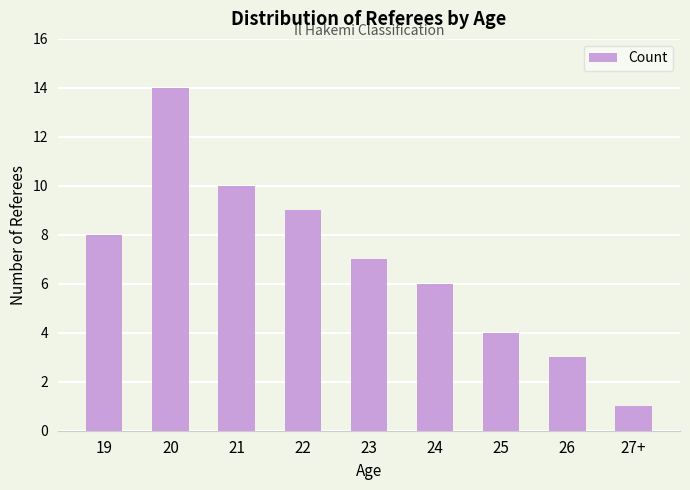

At which category does the chart reach its minimum across all series?

27+